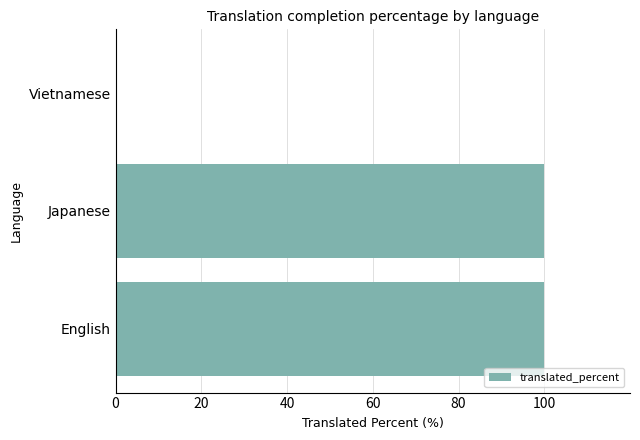

The chart shows a value of 138 at Japanese. True or false?

False